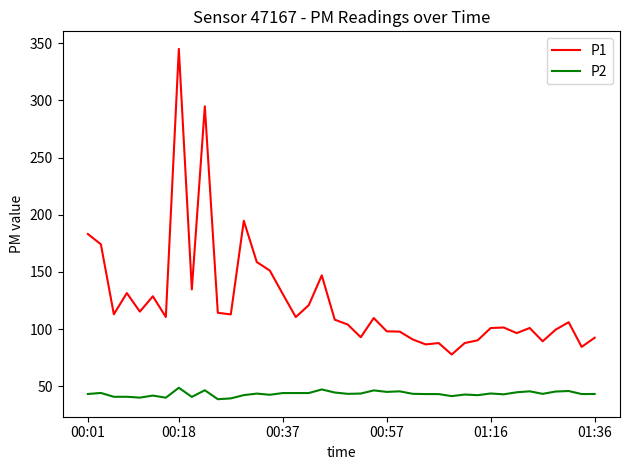

Which series has the largest total across all categories?

P1